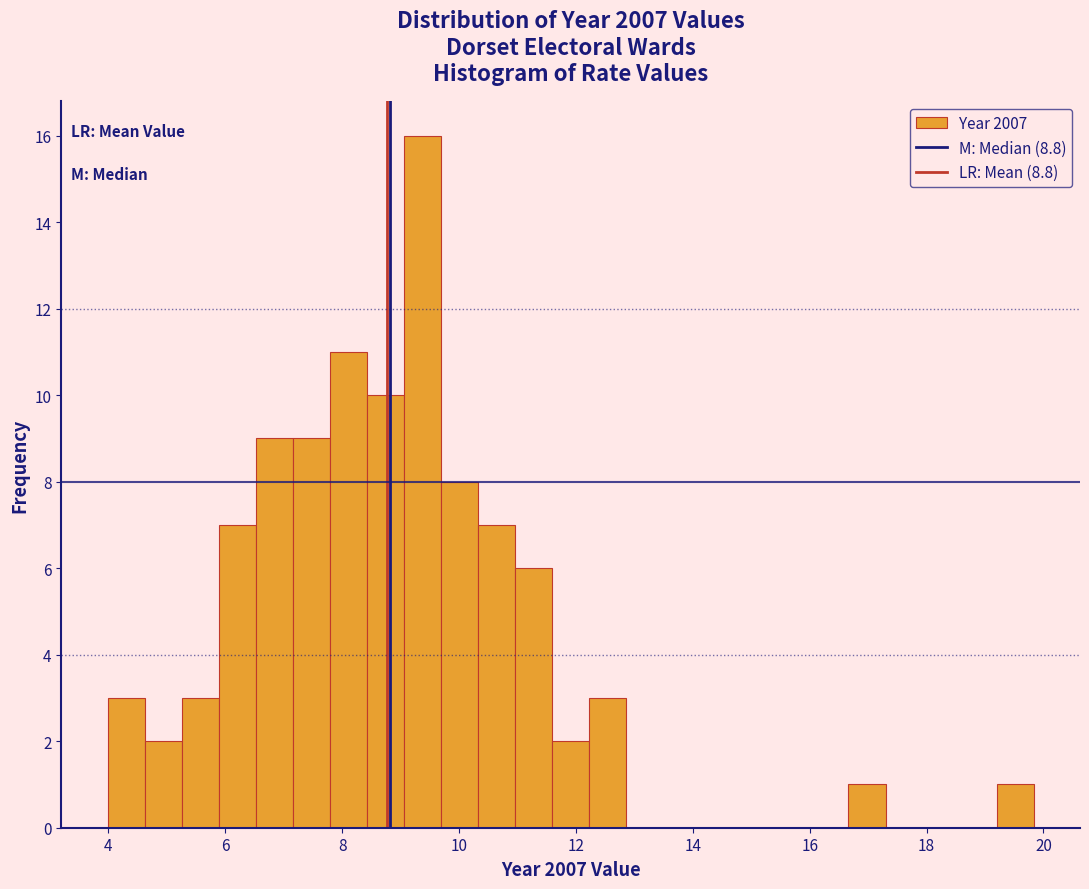

Around what value on the x-axis is the tallest bar? Give the approximate position of its centre, as read against the axis.

9.4